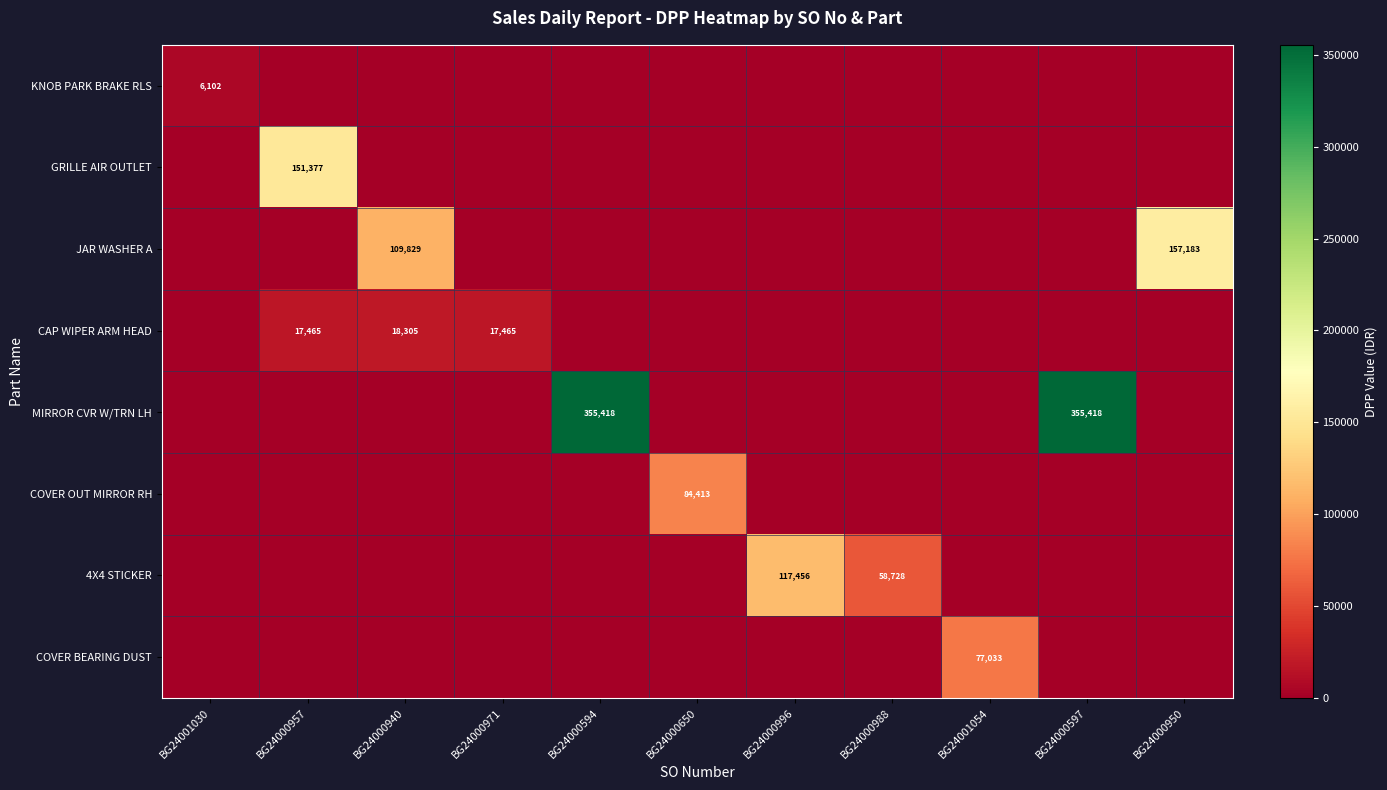

What is the total value across all series at BG24000950?

157183